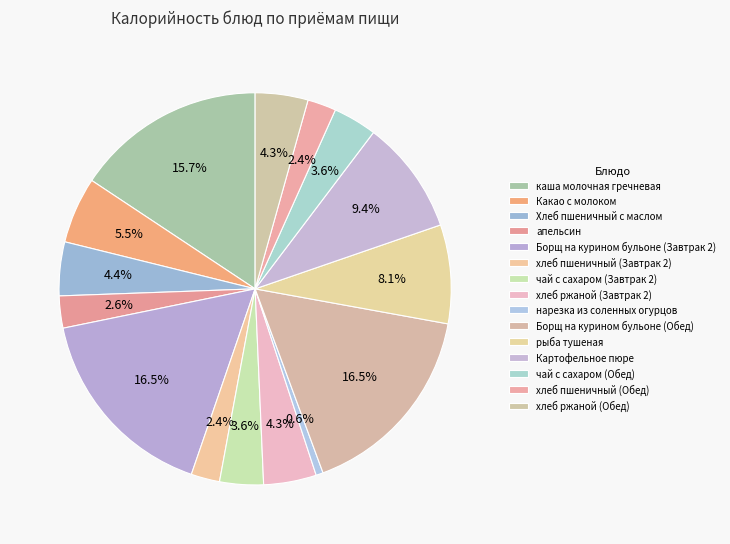

How many segments does this pie chart have?

15